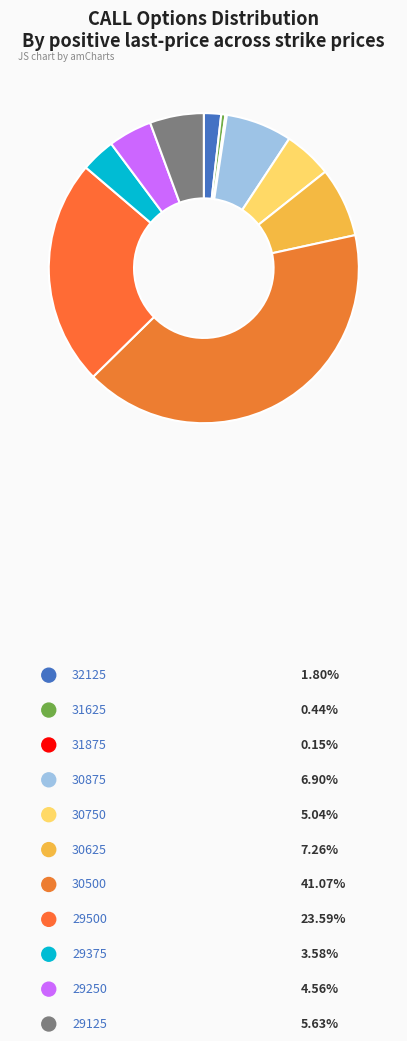

Is 29125 the majority of the pie?

No